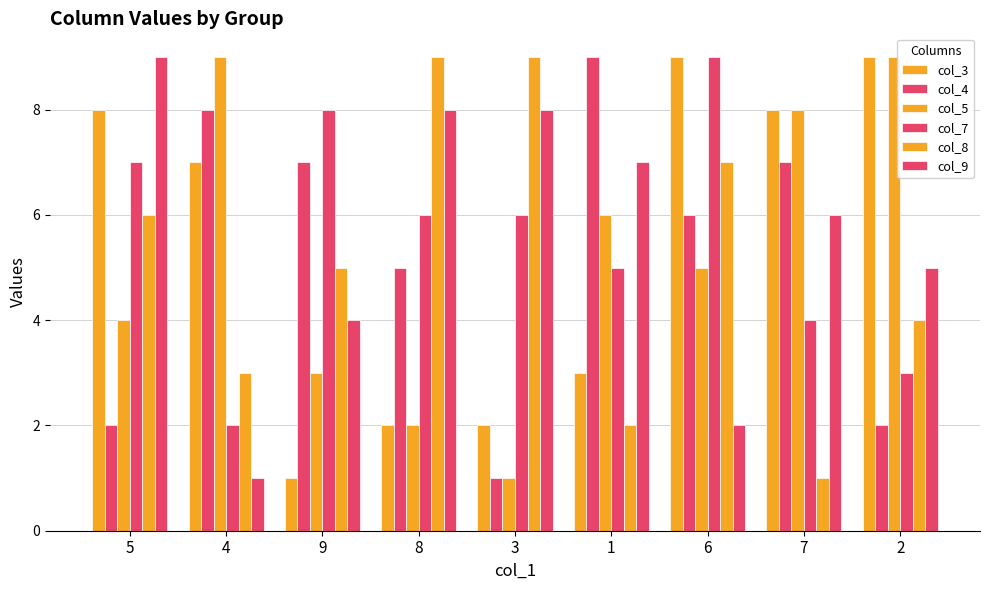

Count the number of categories in the chart.

9